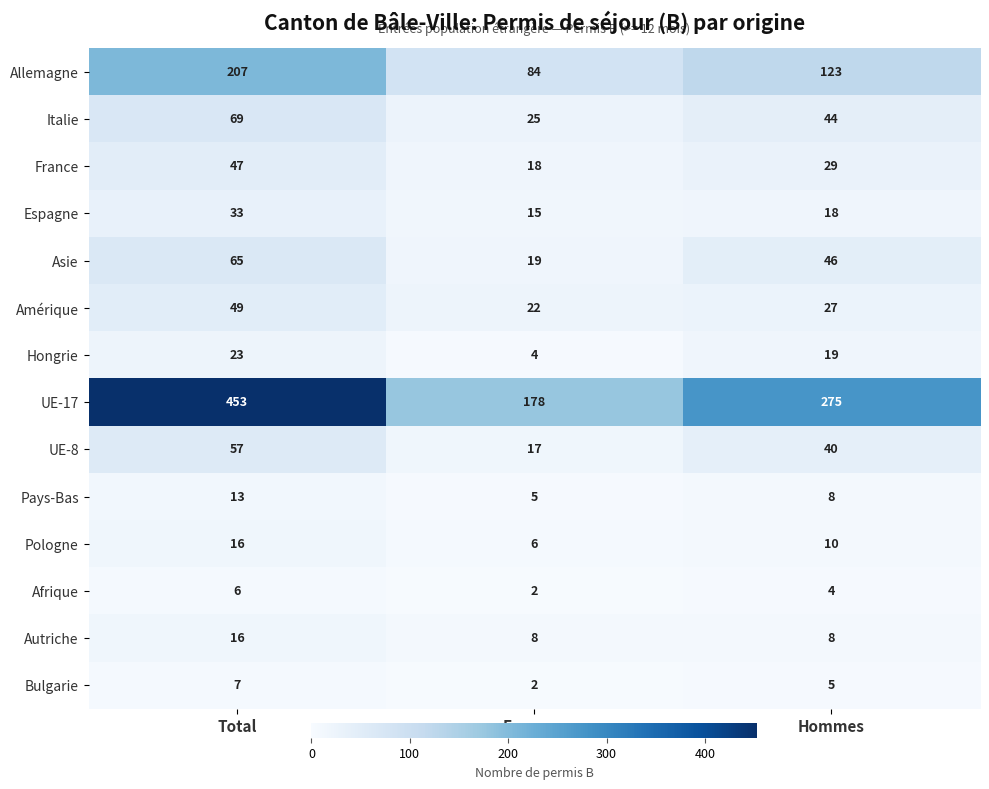

At which label is Espagne closest to 24?

Hommes